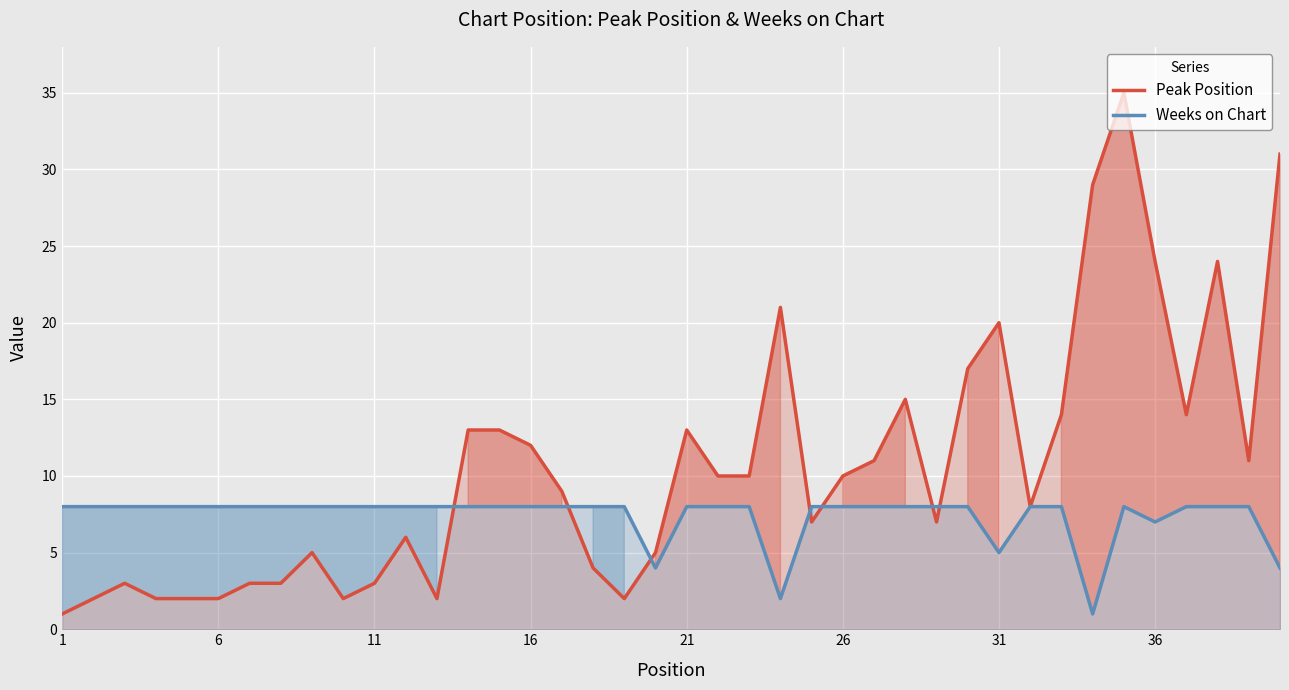

Rank the series by their average value, from highest to lowest.

Peak Position, Weeks on Chart